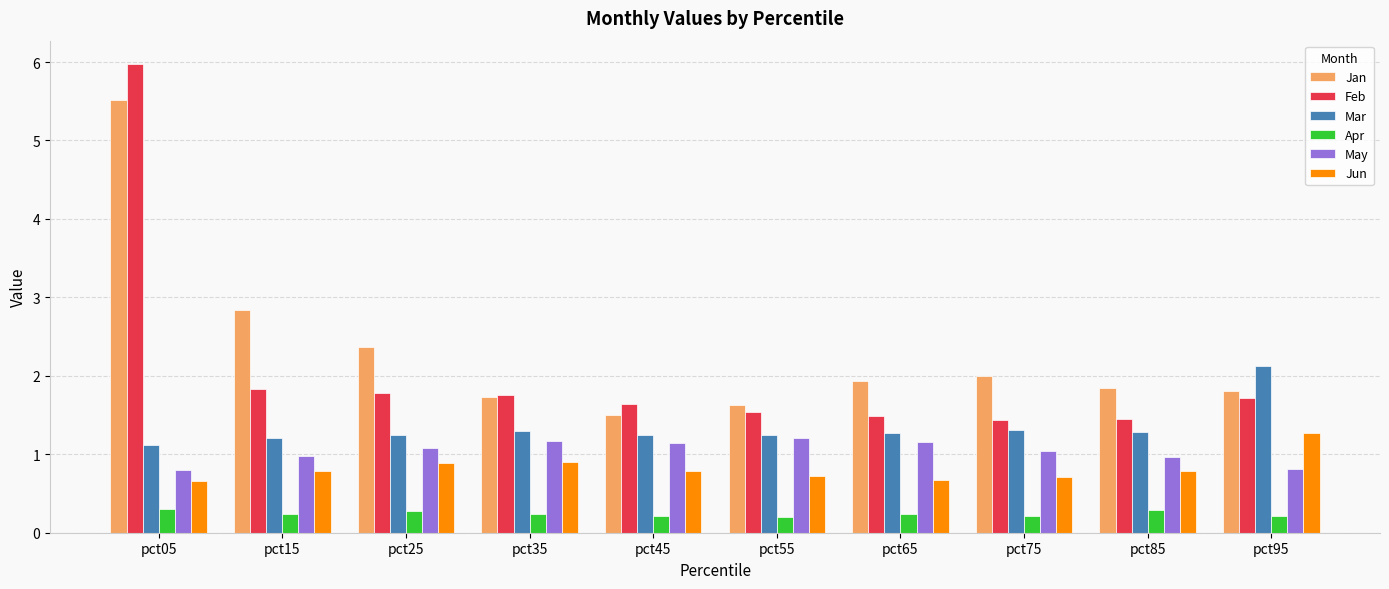

Does the chart contain any negative values?

No